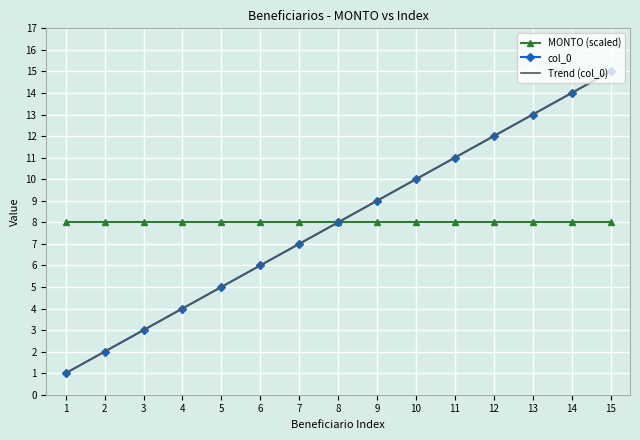

List the series in order of their peak value, highest first.

col_0, Trend (col_0), MONTO (scaled)